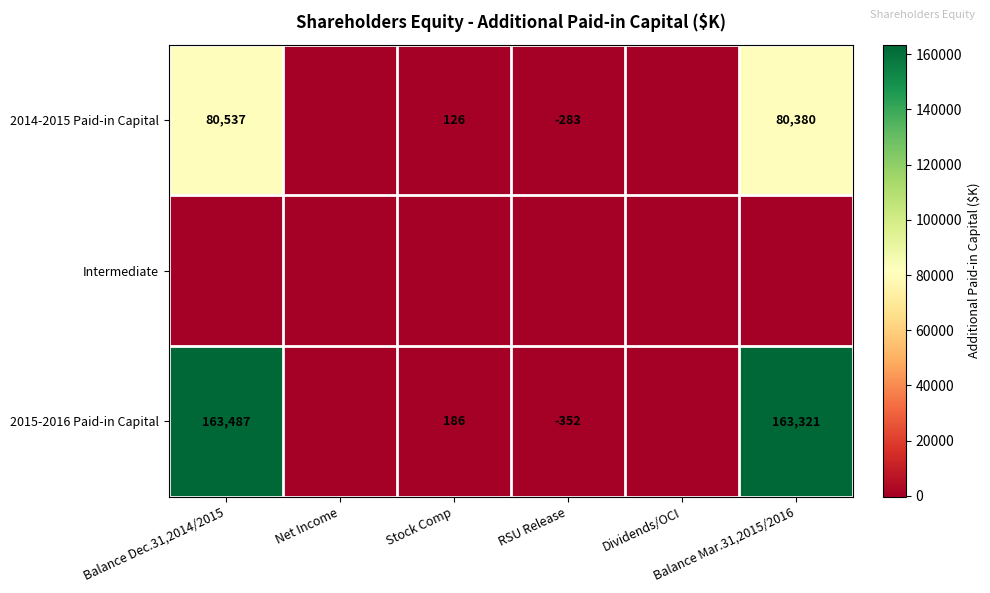

At how many categories does at least one series exceed 54899?

2